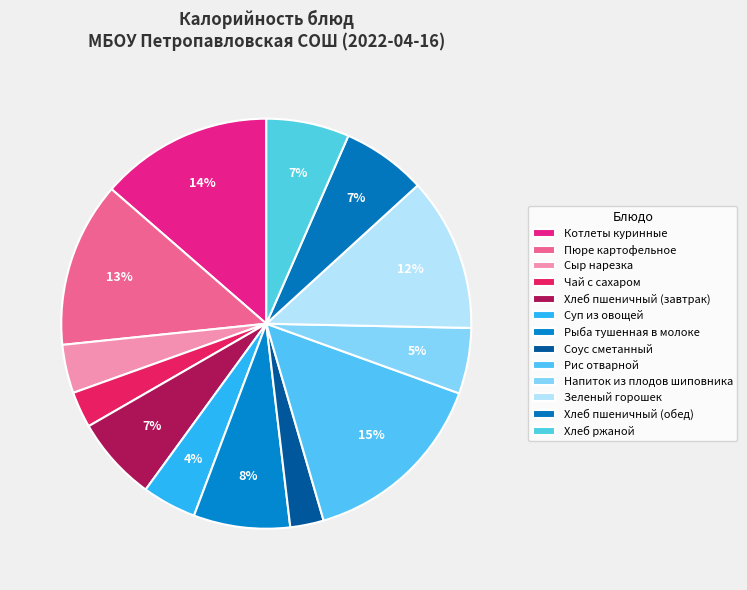

Rank the categories by value from highest to lowest.

Рис отварной, Котлеты куринные, Пюре картофельное, Зеленый горошек, Рыба тушенная в молоке, Хлеб пшеничный (завтрак), Хлеб пшеничный (обед), Хлеб ржаной, Напиток из плодов шиповника, Суп из овощей, Сыр нарезка, Чай с сахаром, Соус сметанный